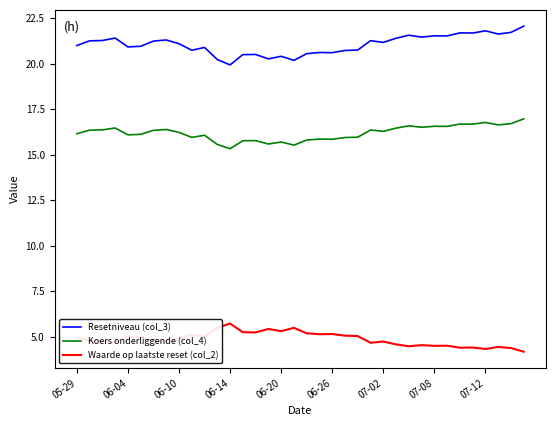

What is the maximum value for Resetniveau (col_3)?

22.1